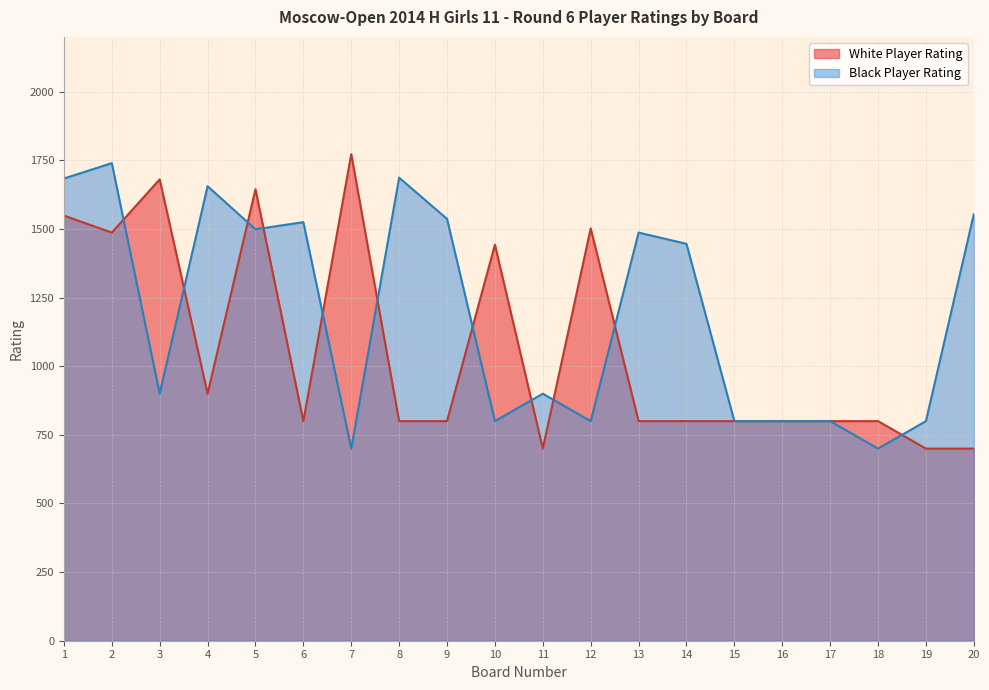

What is the maximum value shown in the chart?

1773